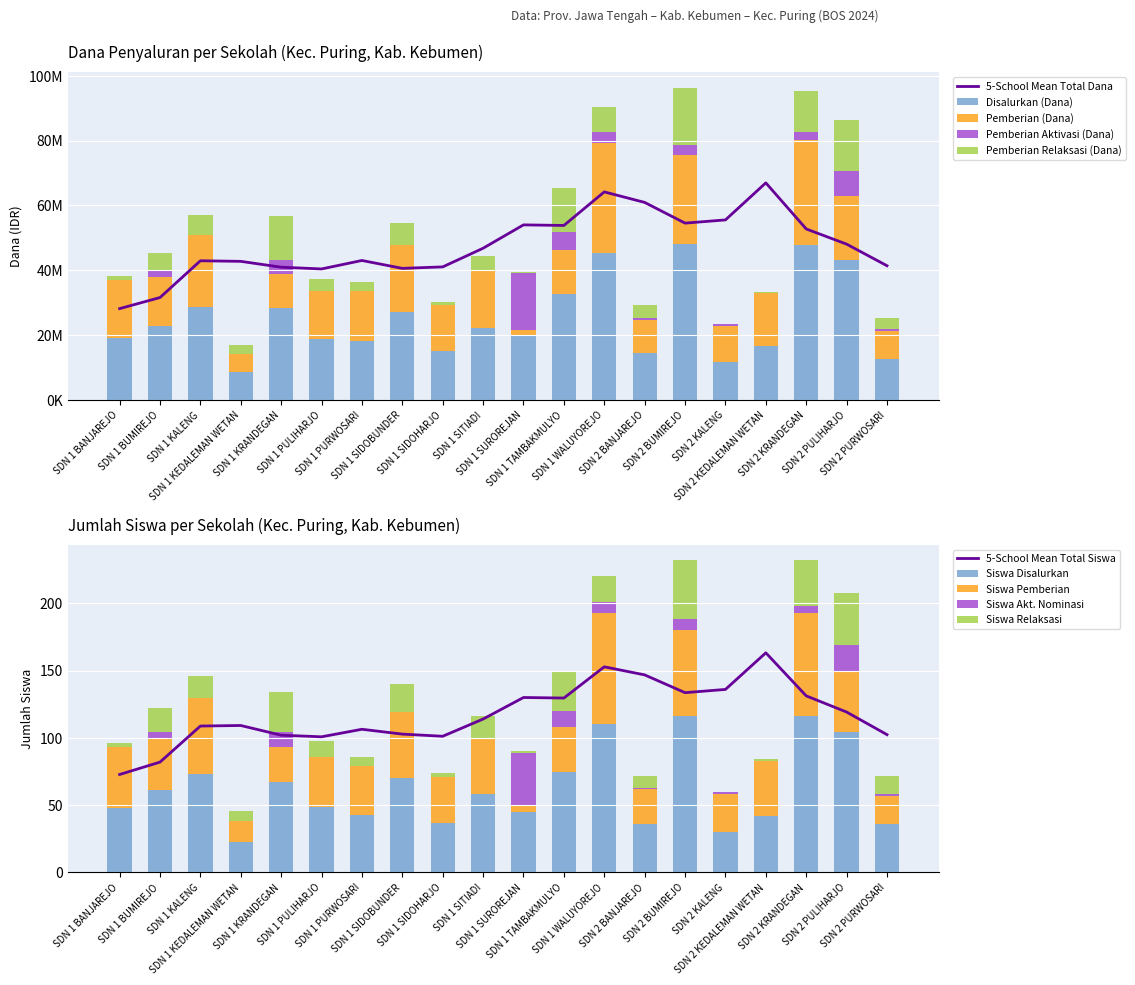

List the series in order of their overall mean, highest first.

Disalurkan (Dana), Pemberian (Dana), Pemberian Relaksasi (Dana), Pemberian Aktivasi (Dana)